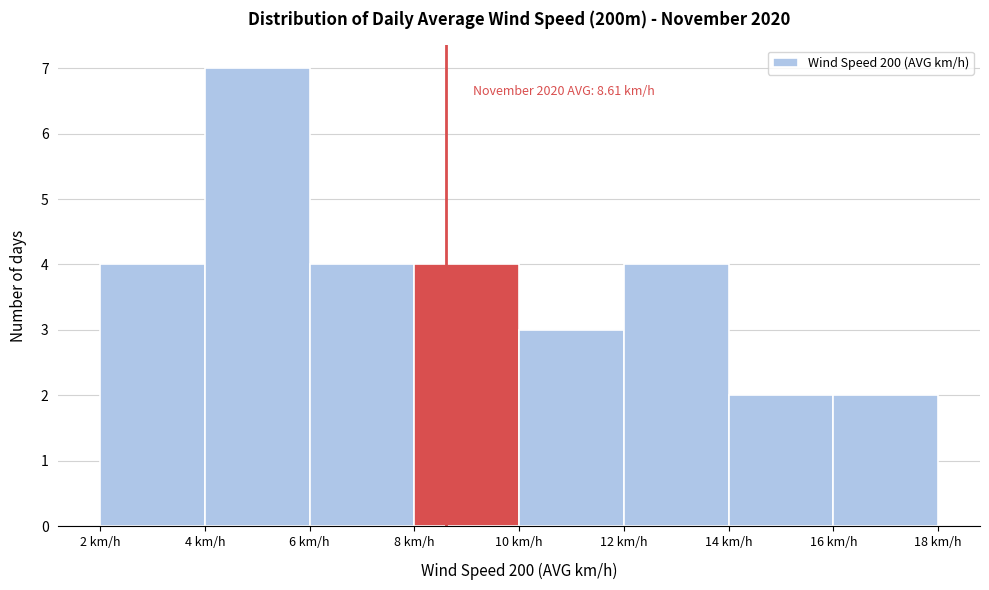

Which range on the x-axis has the tallest bar?

4 to 6